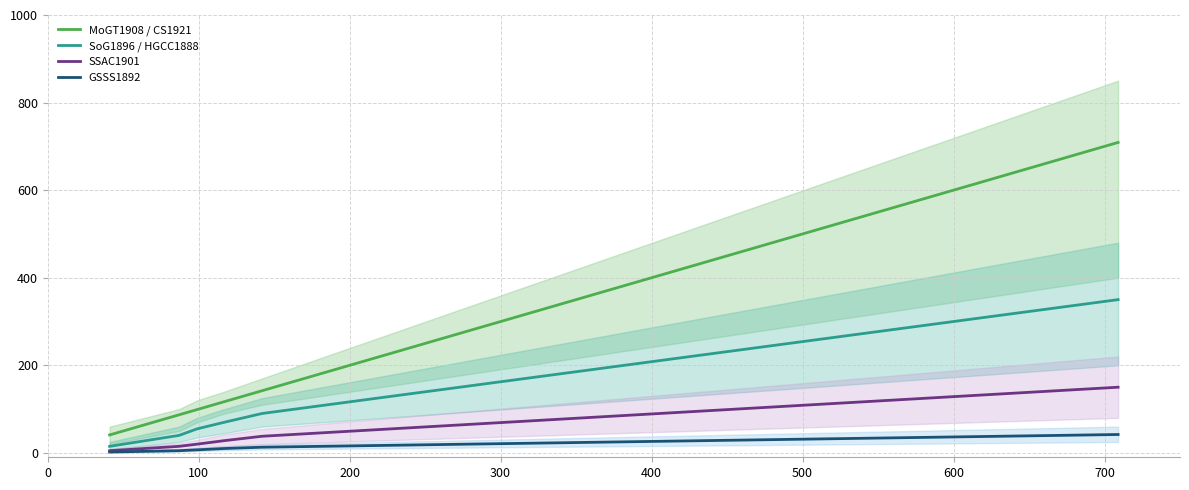

True or false: MoGT1908 / CS1921 and SSAC1901 cross at least once.

False